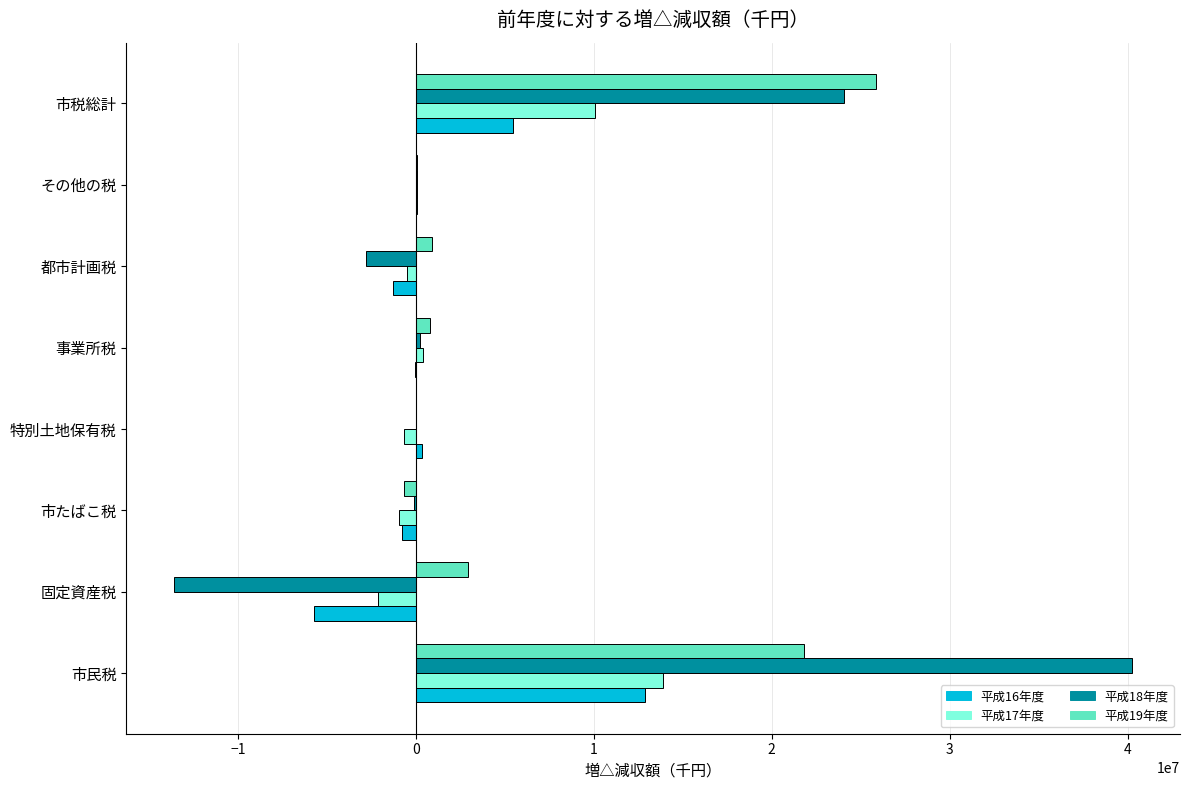

What is the greatest value displayed?

40249736